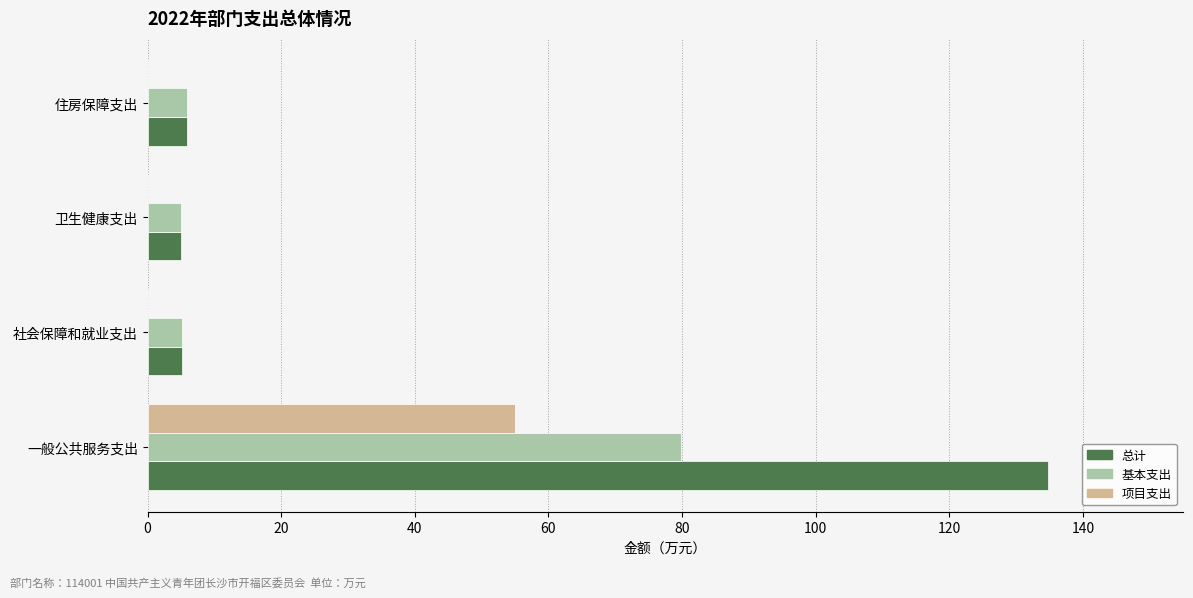

What is the greatest value displayed?

134.8